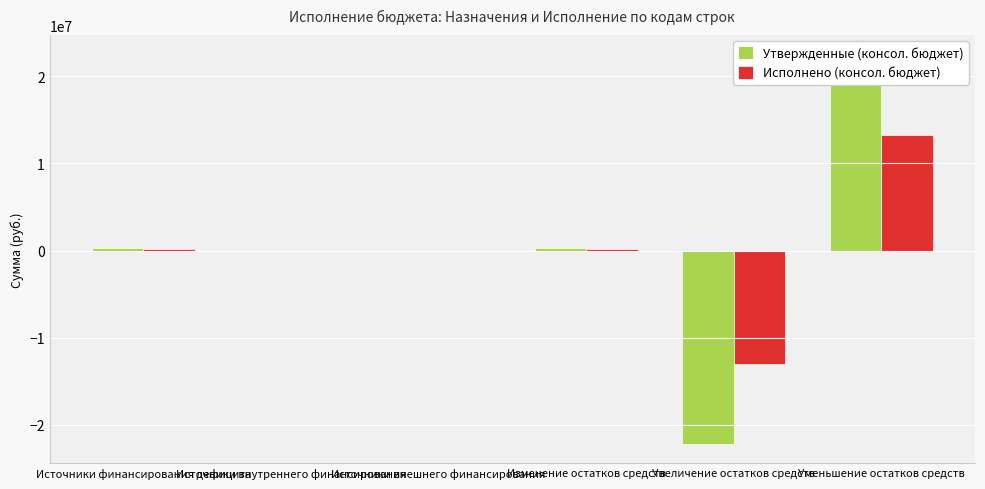

What is the label of the 3rd bar from the left?

Источники внешнего финансирования